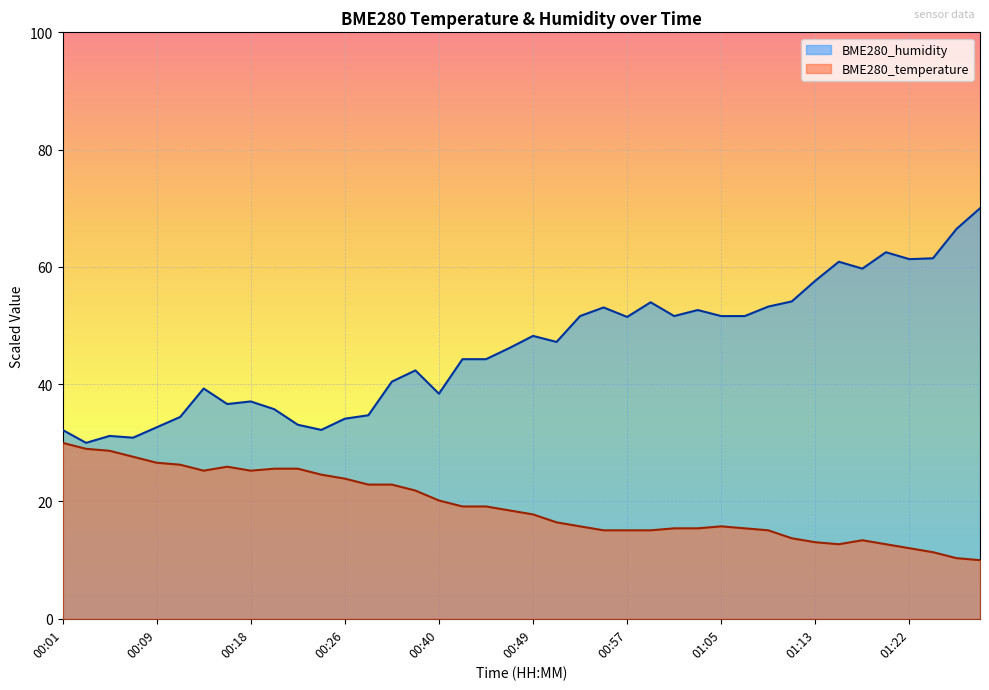

Which series has the widest spread of values?

BME280_humidity